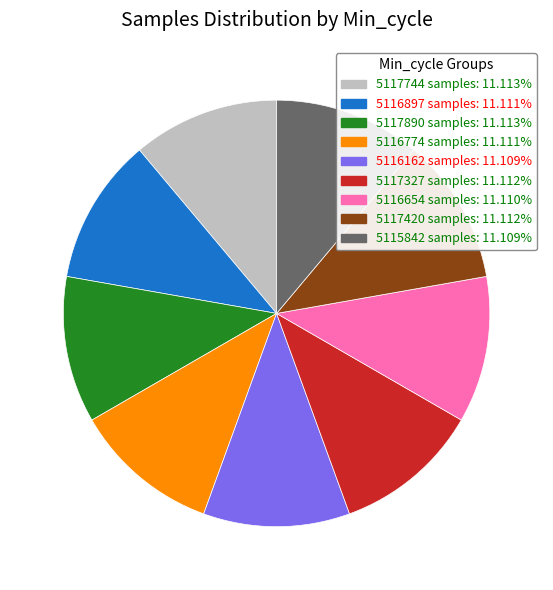

Is the sum of 5116897 samples: 11.111% and 5117890 samples: 11.113% greater than half?

No